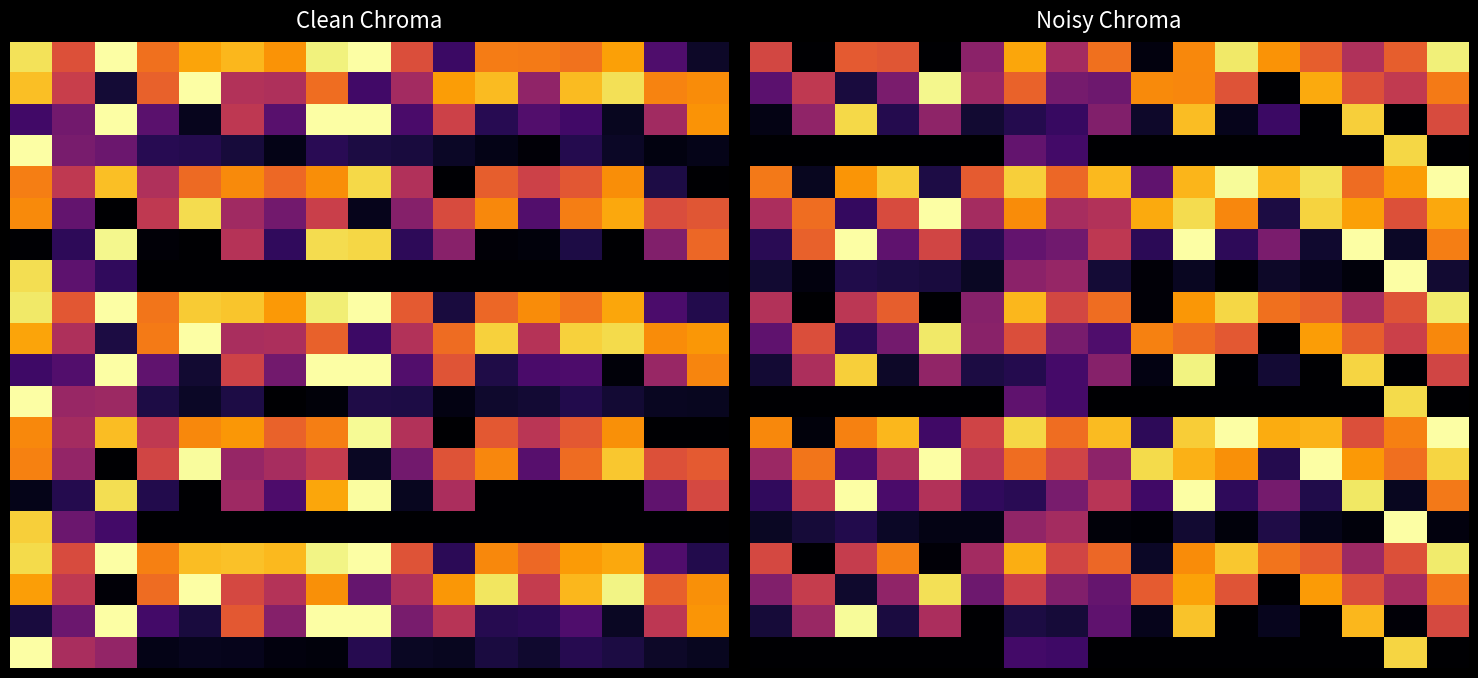

How many series are shown in this chart?

20